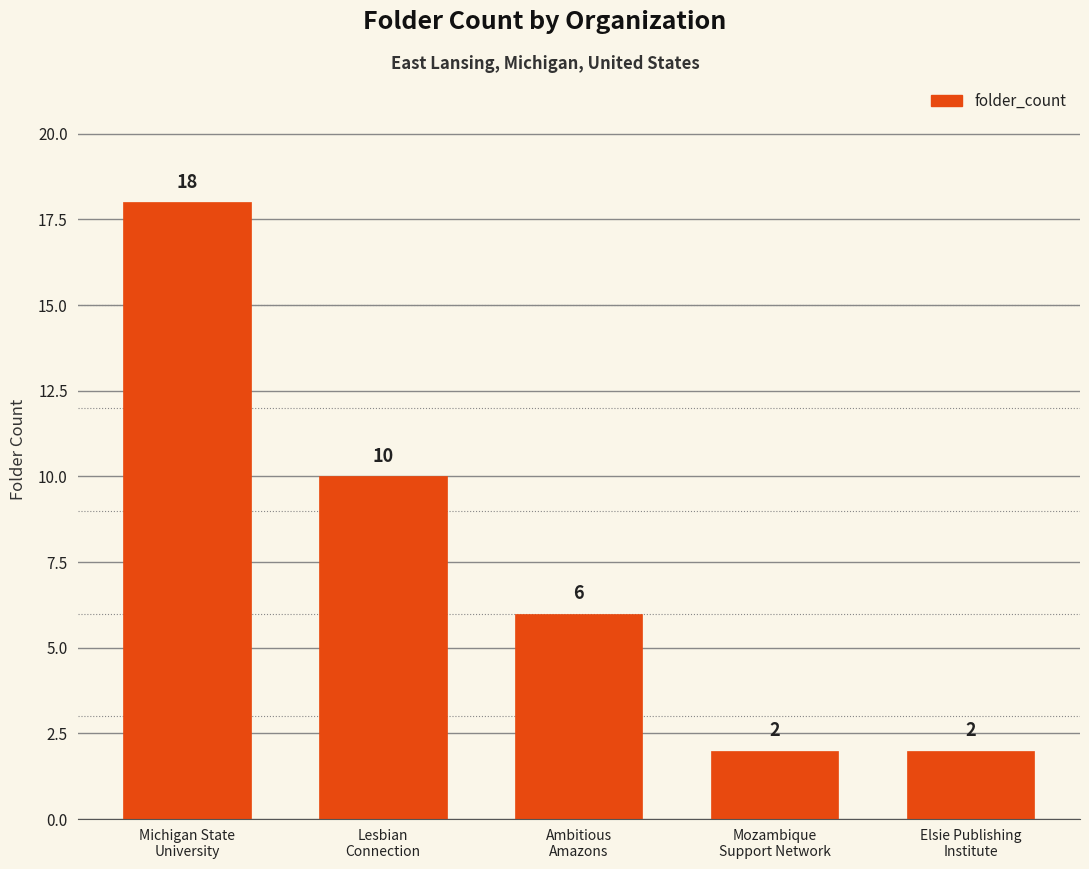

What position from the right is Ambitious
Amazons?

3